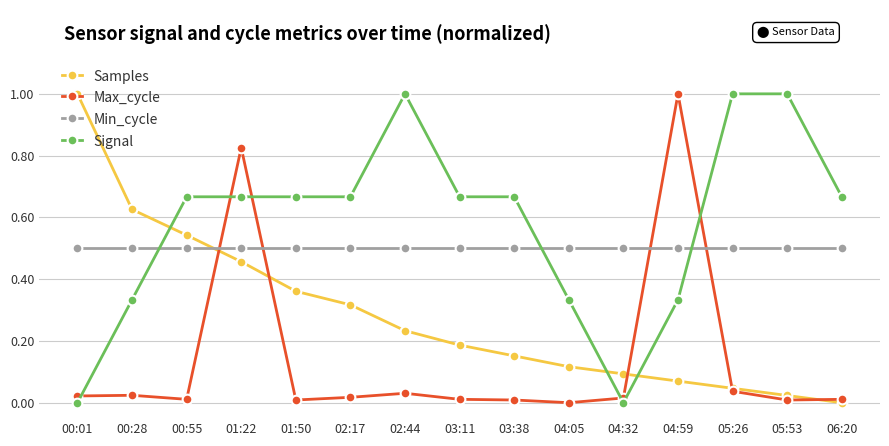

Is it true that Signal equals -0.3 at 00:01?

False